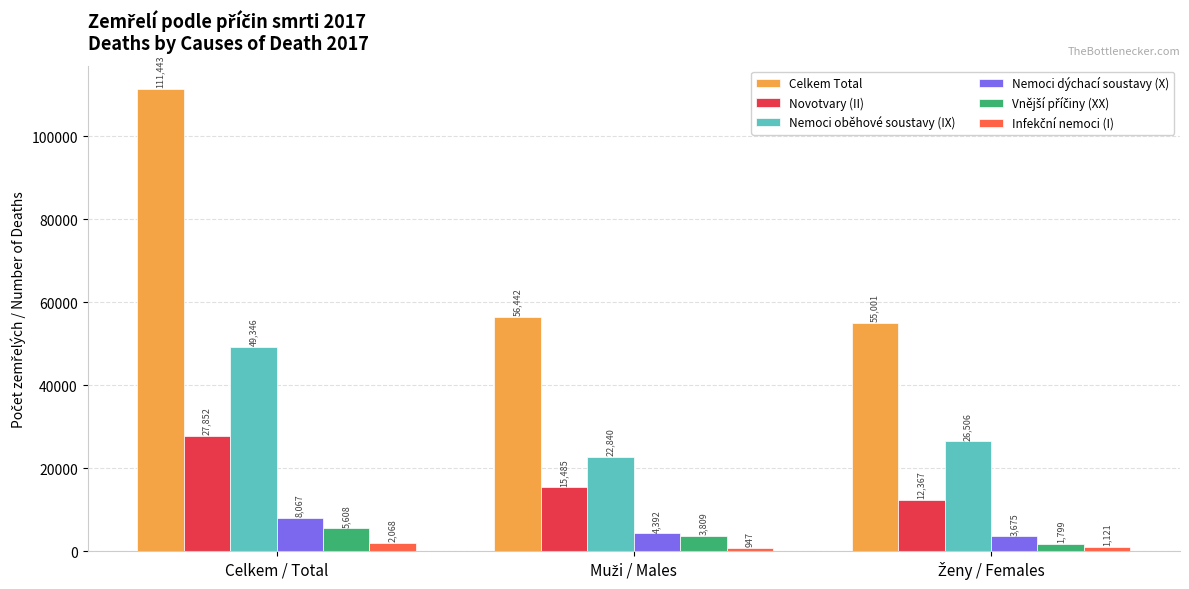

Which series has the largest range (max minus min)?

Celkem Total